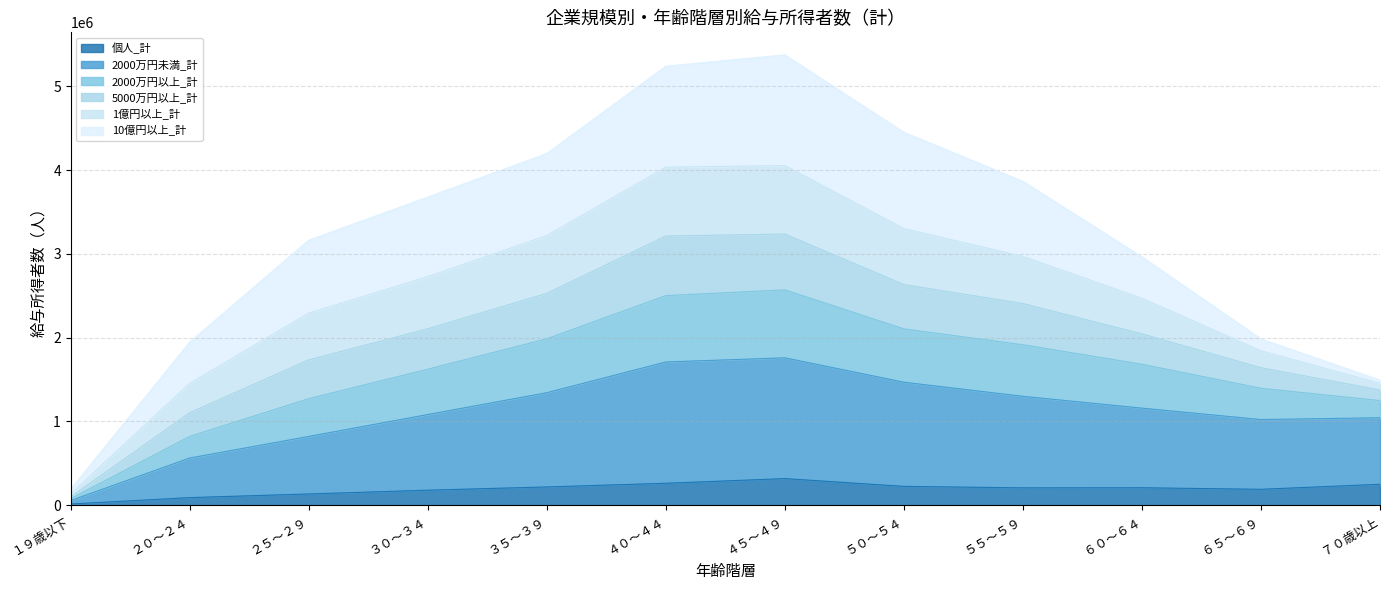

In 個人_計, how many points are higher than both neighbors (excluding endpoints)?

2